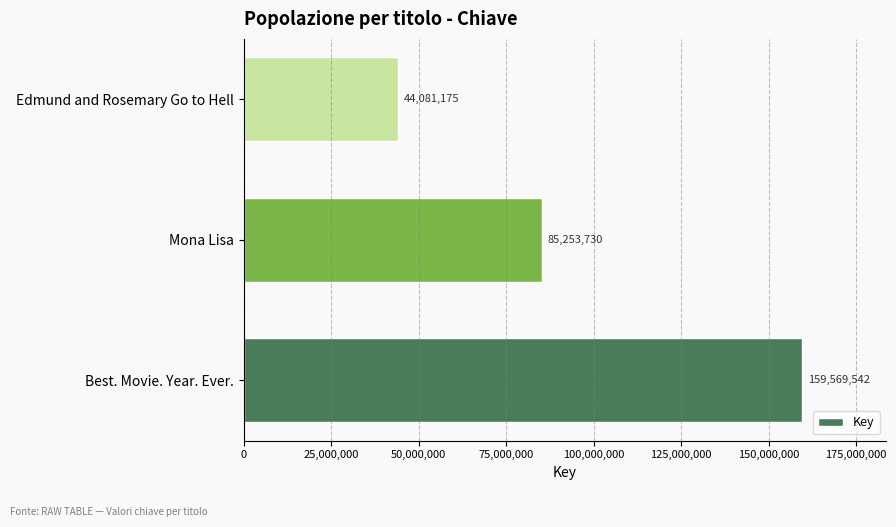

Rank the categories by value from highest to lowest.

Best. Movie. Year. Ever., Mona Lisa, Edmund and Rosemary Go to Hell